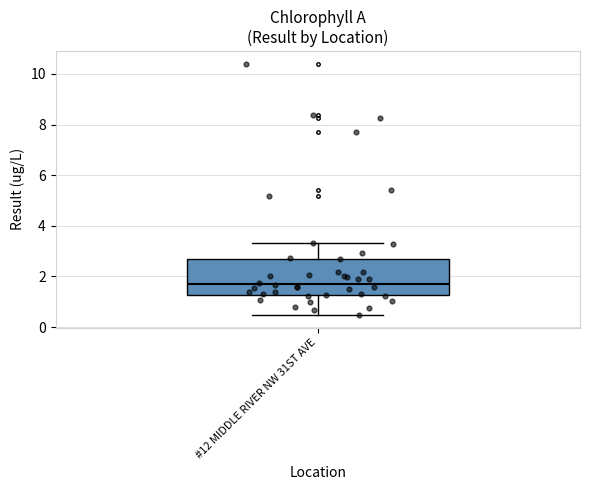

Read this box plot against the y-axis: the position of the median line, the range covered by the box, and the ends of both whiskers. The values are not printed on the chart, so give them approximately, as read against the axis.

median 1.8, box 1.2 to 2.6, whiskers 0.4 to 3.4